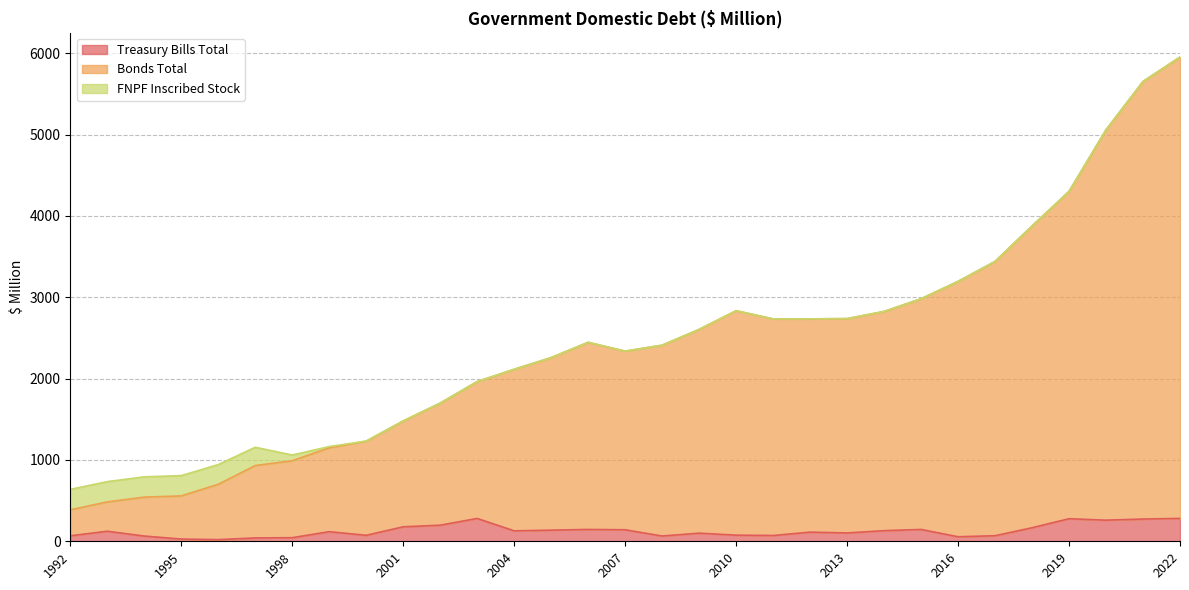

True or false: Treasury Bills Total has a value of 55.8 at 2016.

True